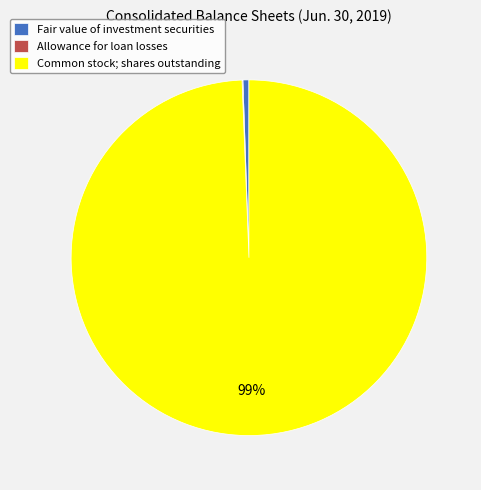

What percentage is the Common stock; shares outstanding slice, to the nearest percent?

99%